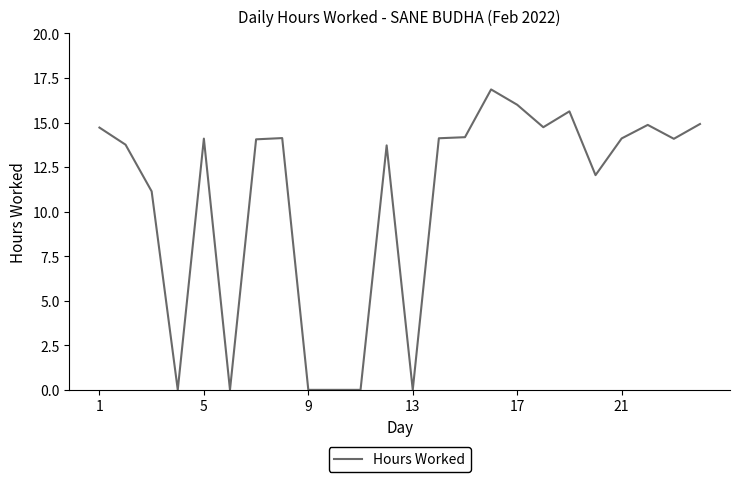

What is the maximum value shown in the chart?

16.9